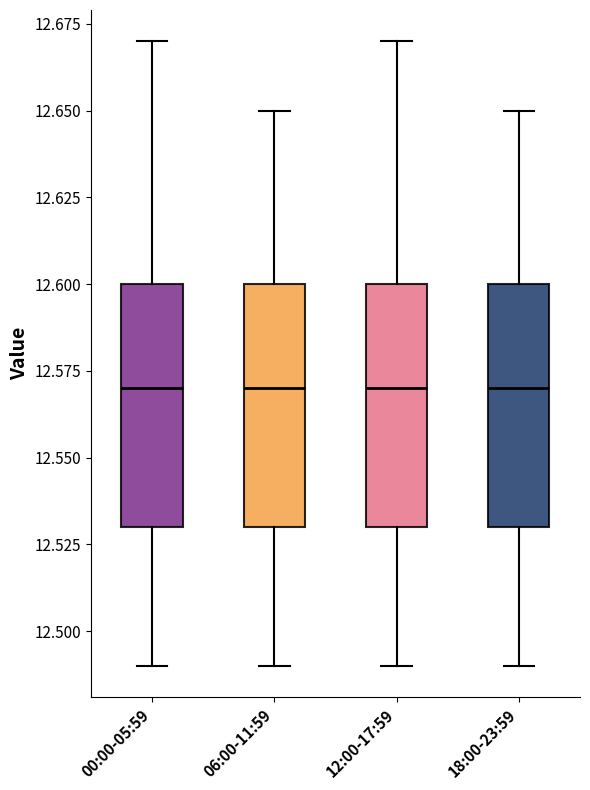

Reading left to right, transcribe this box plot: for each box, give where its median line is, the range the box spans, and where its two whiskers end, as read against the y-axis. The values are not printed on the chart, so give them approximately, as read against the axis.

00:00-05:59: median 12.57, box 12.53 to 12.60, whiskers 12.49 to 12.67
06:00-11:59: median 12.57, box 12.53 to 12.60, whiskers 12.49 to 12.65
12:00-17:59: median 12.57, box 12.53 to 12.60, whiskers 12.49 to 12.67
18:00-23:59: median 12.57, box 12.53 to 12.60, whiskers 12.49 to 12.65